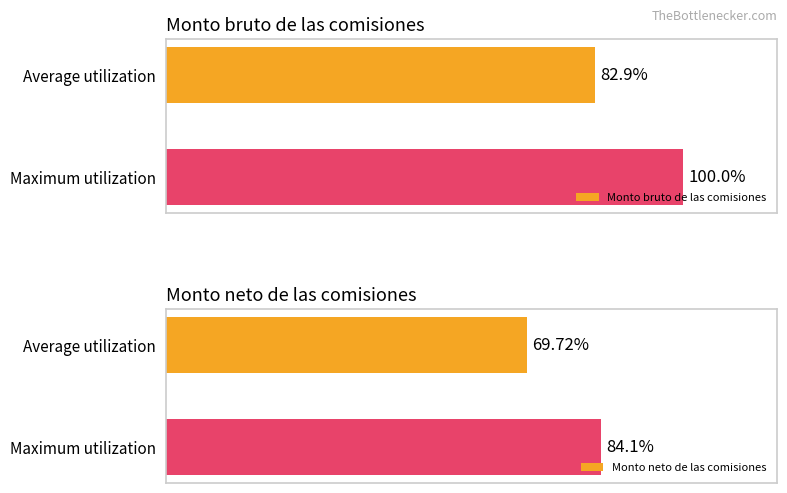

What is the value of the Monto bruto de las comisiones bar at the 1st from the left?

82.9